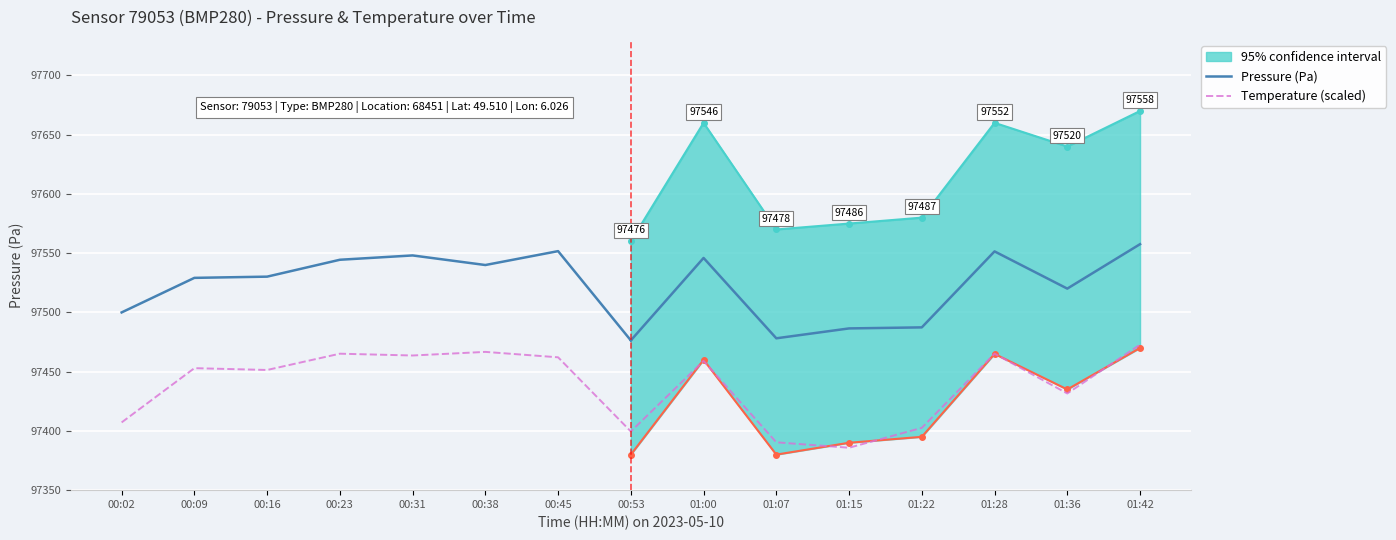

What is the lowest value of the Temperature (scaled) series?

97385.8